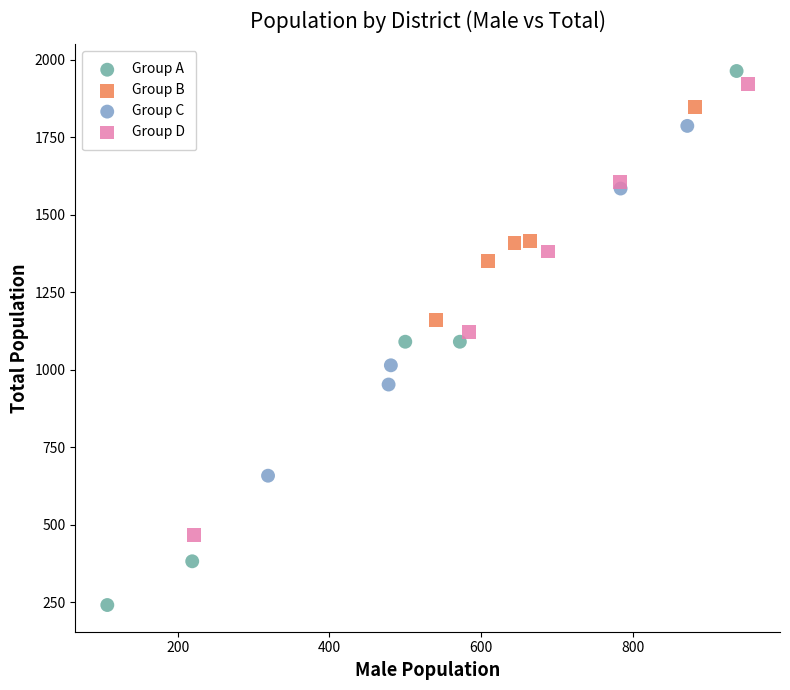

Which series reaches the minimum Y coordinate?

Group A